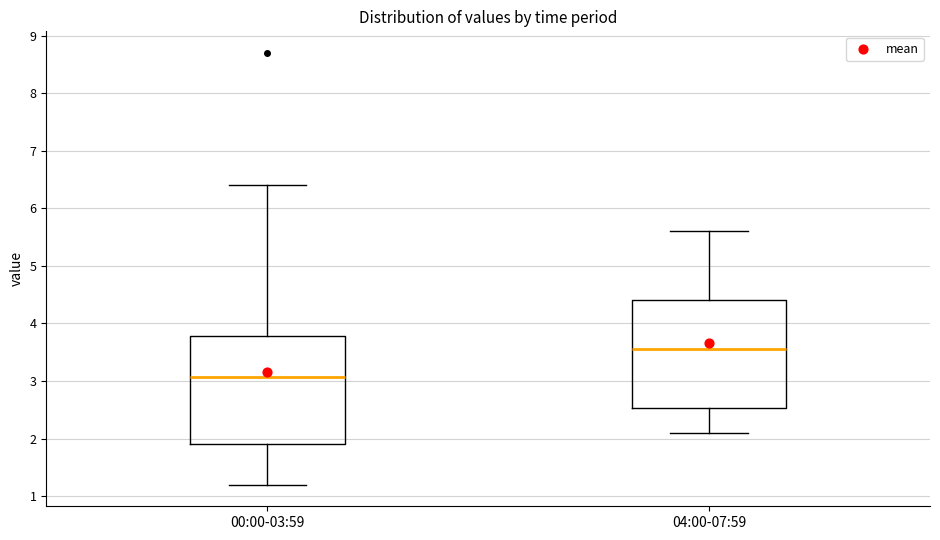

Reading left to right, transcribe this box plot: for each box, give where its median line is, the range the box spans, and where its two whiskers end, as read against the y-axis. The values are not printed on the chart, so give them approximately, as read against the axis.

00:00-03:59: median 3.1, box 1.9 to 3.8, whiskers 1.2 to 6.4
04:00-07:59: median 3.6, box 2.5 to 4.4, whiskers 2.1 to 5.6